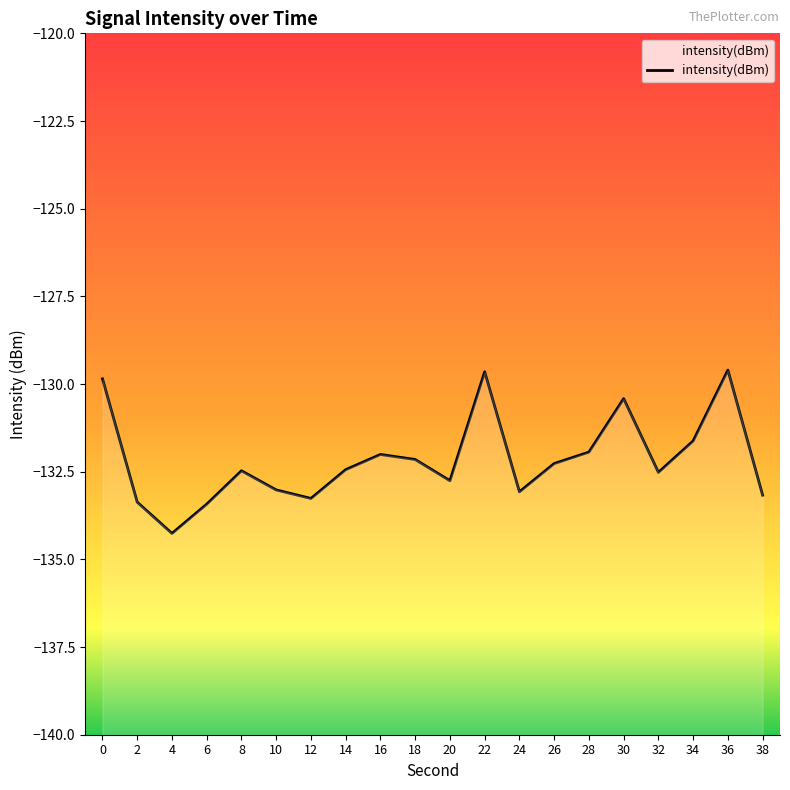

Rank the categories by value from highest to lowest.

36, 22, 0, 30, 34, 28, 16, 18, 26, 14, 8, 32, 20, 10, 24, 38, 12, 2, 6, 4